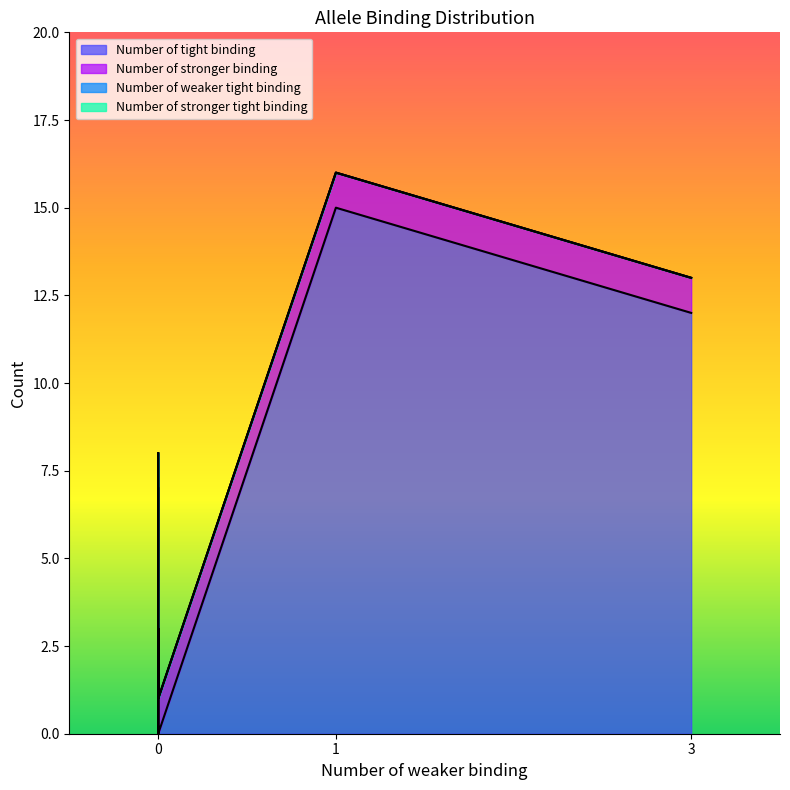

True or false: Number of weaker tight binding and Number of stronger tight binding cross at least once.

False